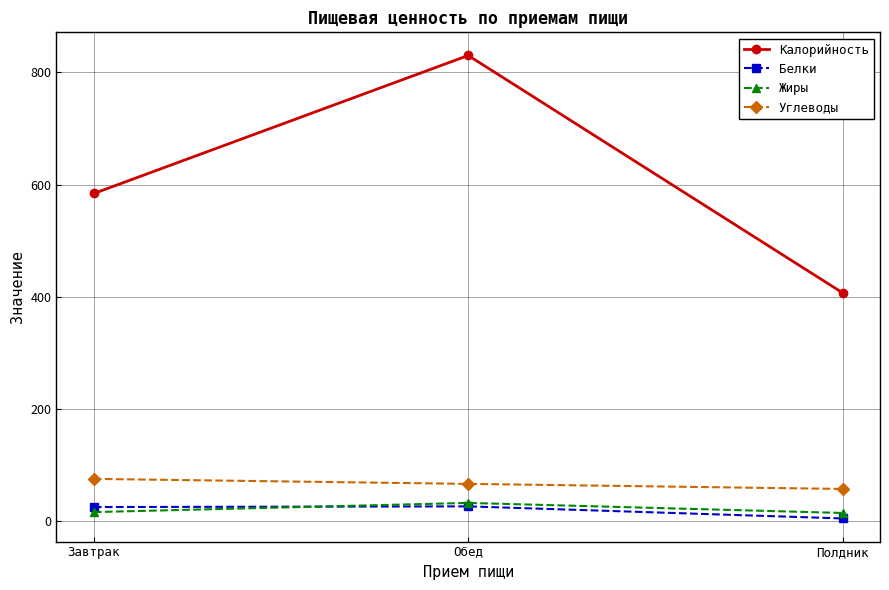

List the labels in order of Калорийность value, smallest first.

Полдник, Завтрак, Обед